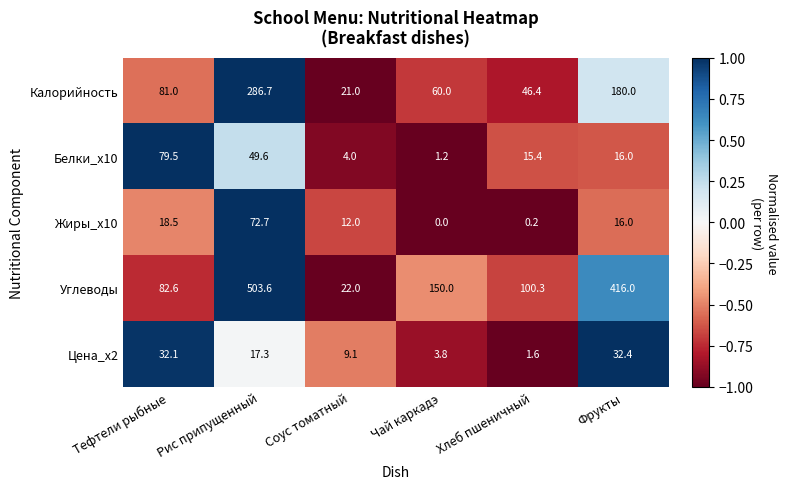

Reading left to right, what are all the values shown in this chart?

Калорийность: Тефтели рыбные=81.0	Рис припущенный=286.7	Соус томатный=21.0	Чай каркадэ=60.0	Хлеб пшеничный=46.4	Фрукты=180.0
Белки_x10: Тефтели рыбные=79.5	Рис припущенный=49.6	Соус томатный=4.0	Чай каркадэ=1.2	Хлеб пшеничный=15.4	Фрукты=16.0
Жиры_x10: Тефтели рыбные=18.5	Рис припущенный=72.7	Соус томатный=12.0	Чай каркадэ=0.0	Хлеб пшеничный=0.2	Фрукты=16.0
Углеводы: Тефтели рыбные=82.6	Рис припущенный=503.6	Соус томатный=22.0	Чай каркадэ=150.0	Хлеб пшеничный=100.3	Фрукты=416.0
Цена_x2: Тефтели рыбные=32.1	Рис припущенный=17.3	Соус томатный=9.1	Чай каркадэ=3.8	Хлеб пшеничный=1.6	Фрукты=32.4